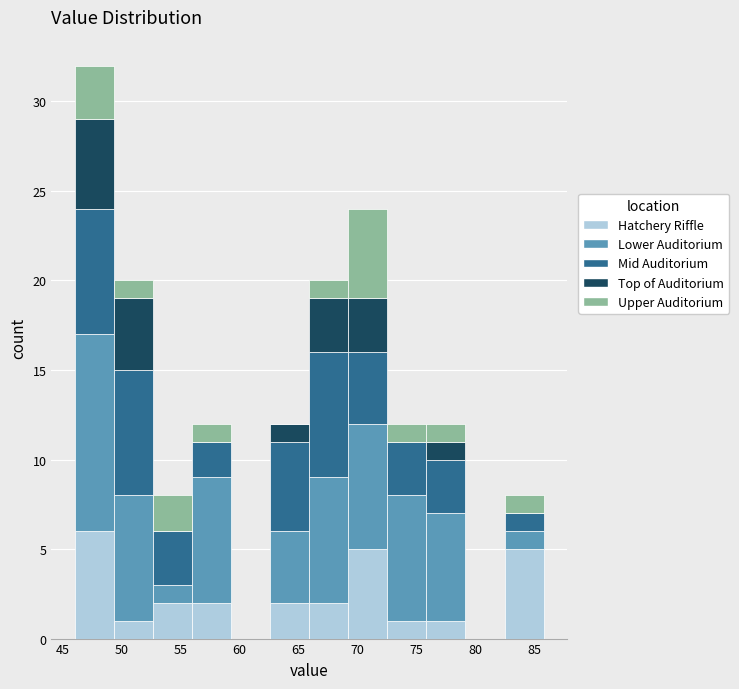

What is the total height of the stacked bar covering 72.5 to 76.0 on the x-axis? Neither the bar edges nor the heights are printed on the chart, so give them approximately, as read against the axes.

12